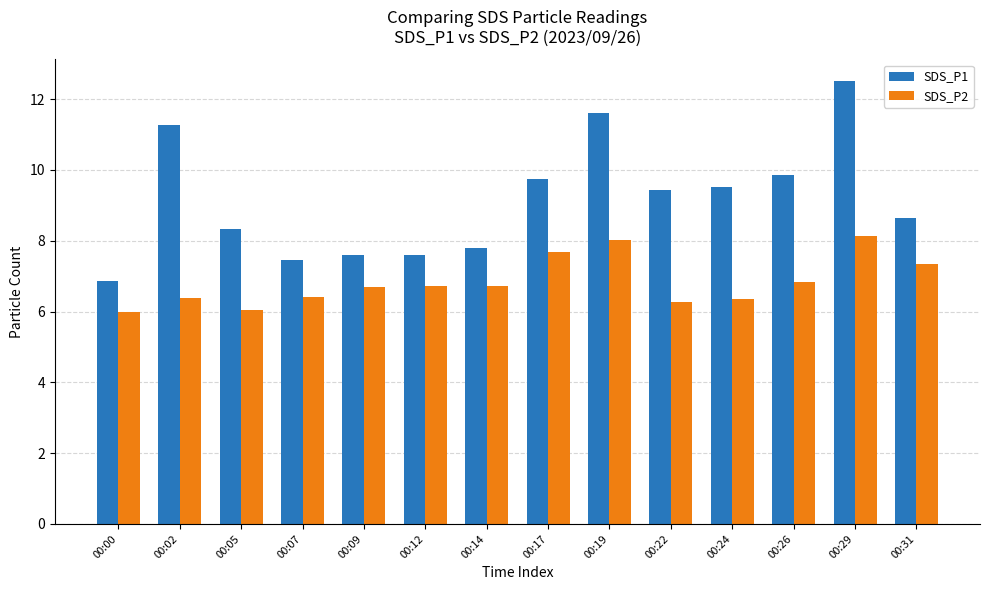

Are the bars horizontal?

No